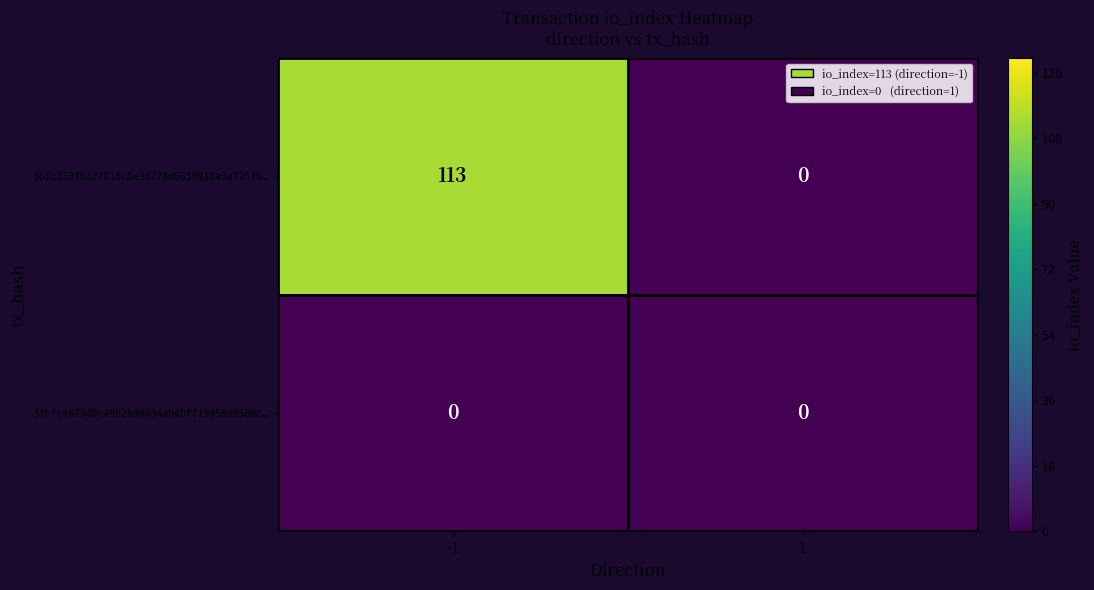

What is the maximum value shown in the chart?

113